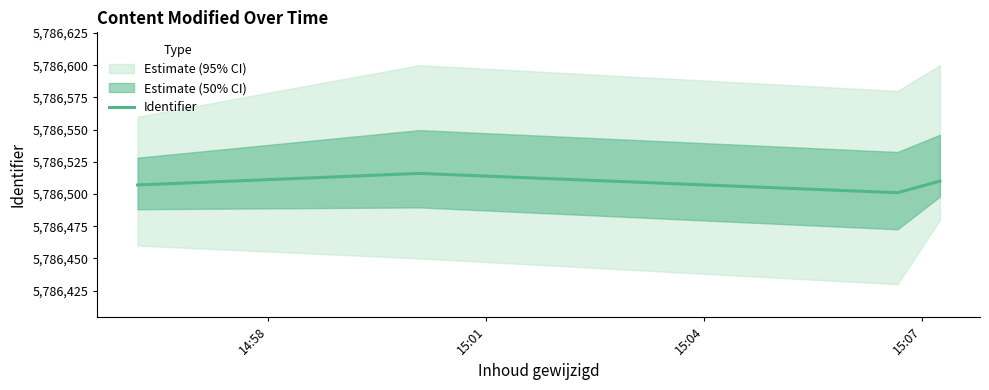

In Identifier, how many points are higher than both neighbors (excluding endpoints)?

1